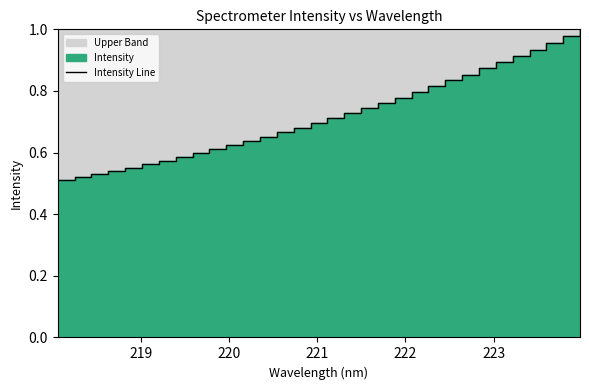

True or false: there are more than 0 points higher than both neighbors.

False